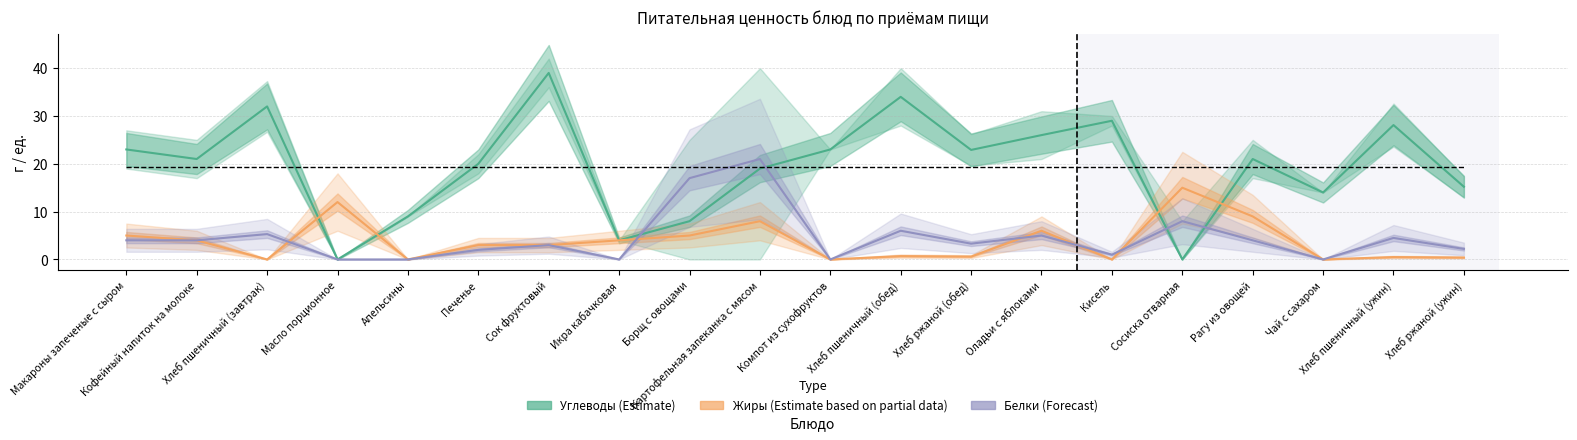

How many lines are shown in the chart?

3